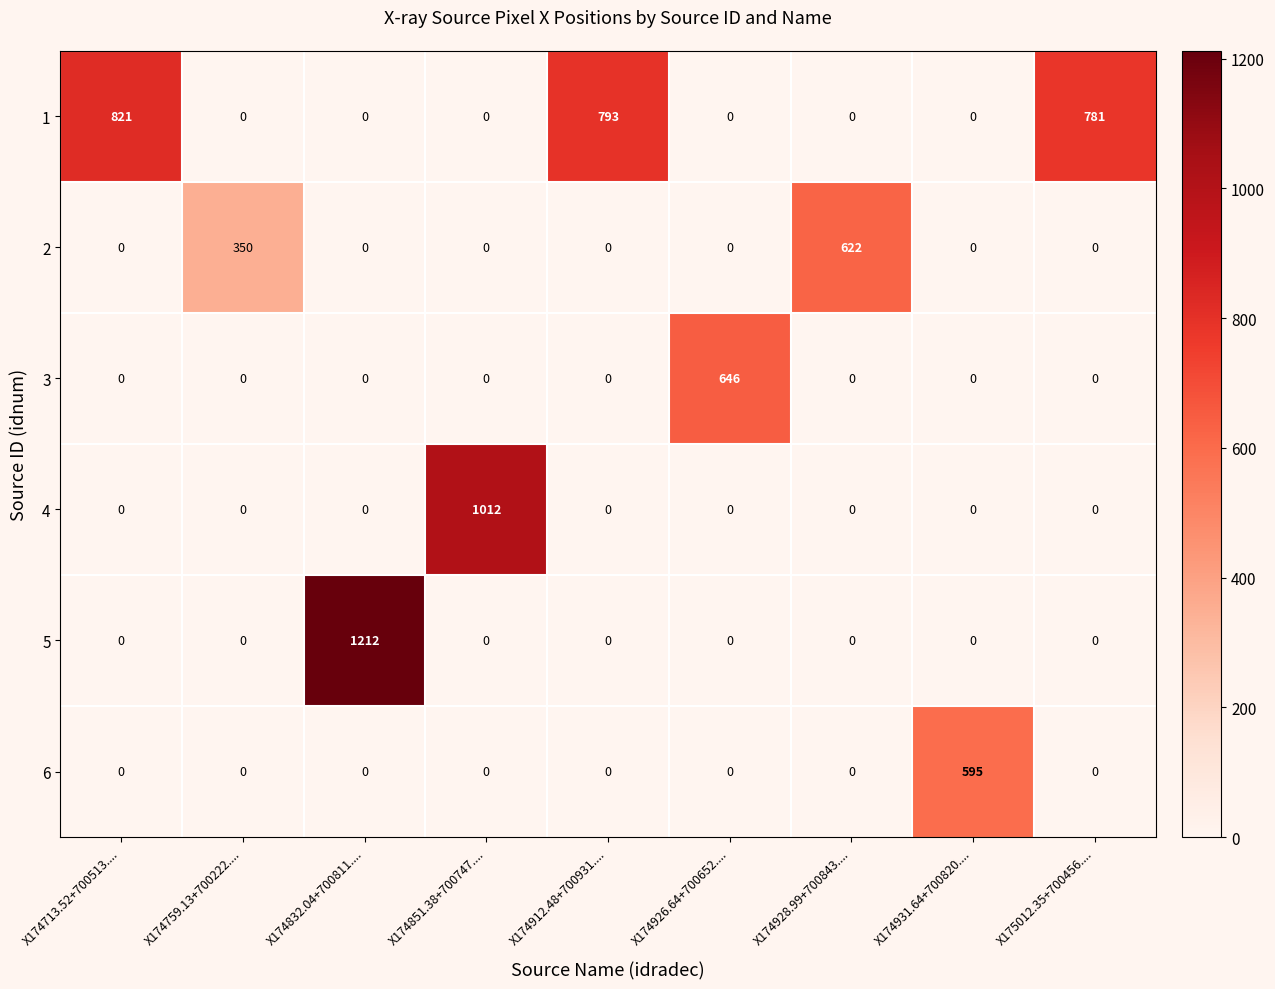

Which series has the widest spread of values?

5